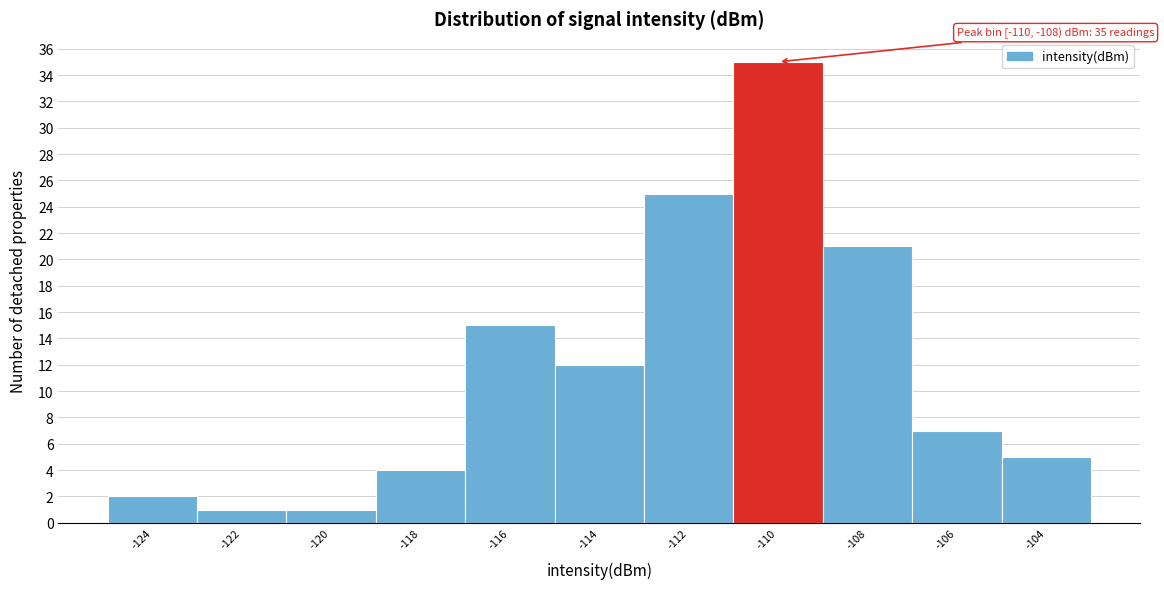

Reading left to right, what are all the values shown in this chart?

-124=2	-122=1	-120=1	-118=4	-116=15	-114=12	-112=25	-110=35	-108=21	-106=7	-104=5